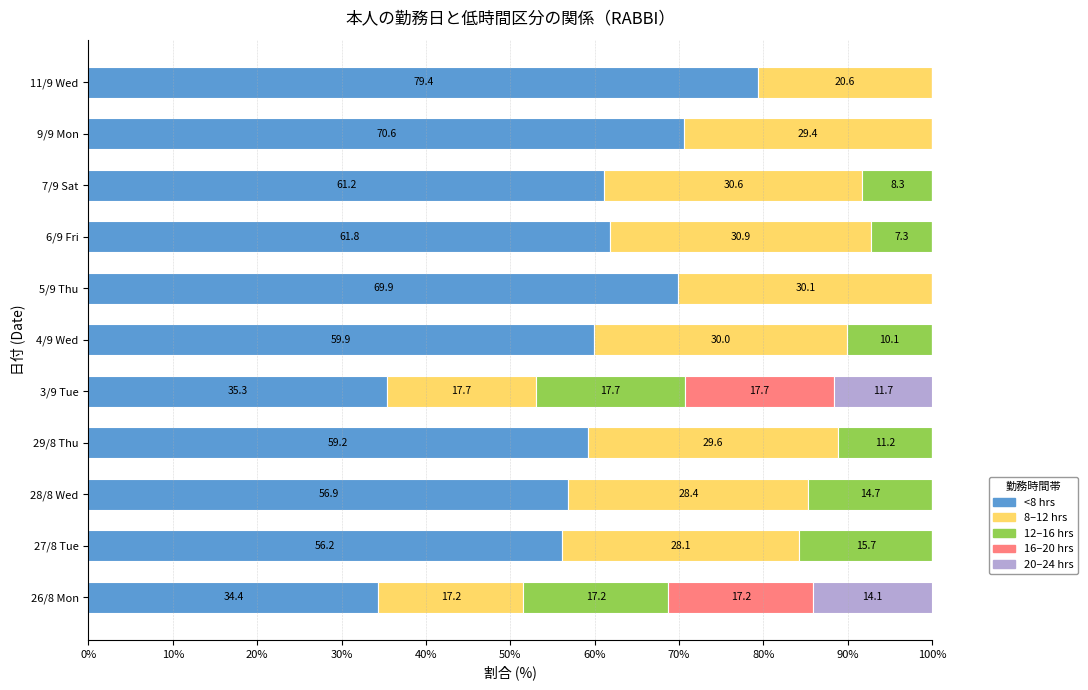

Which category has the highest value in the <8 hrs series?

11/9 Wed